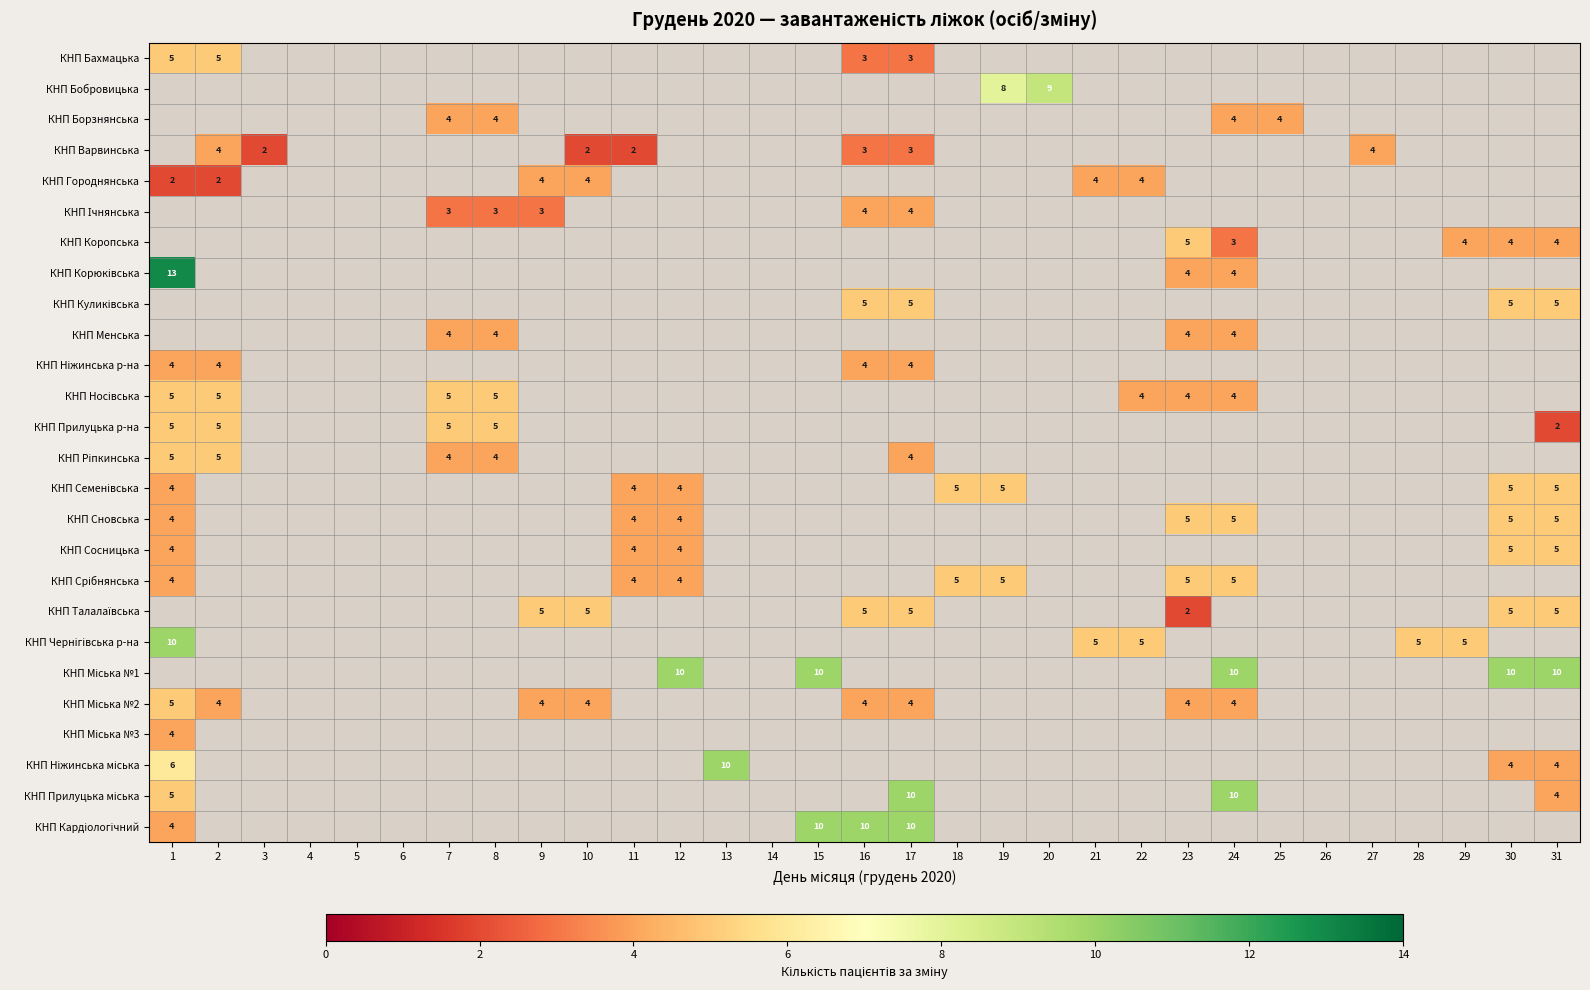

True or false: КНП Сосницька has a value of 8 at 30.

False